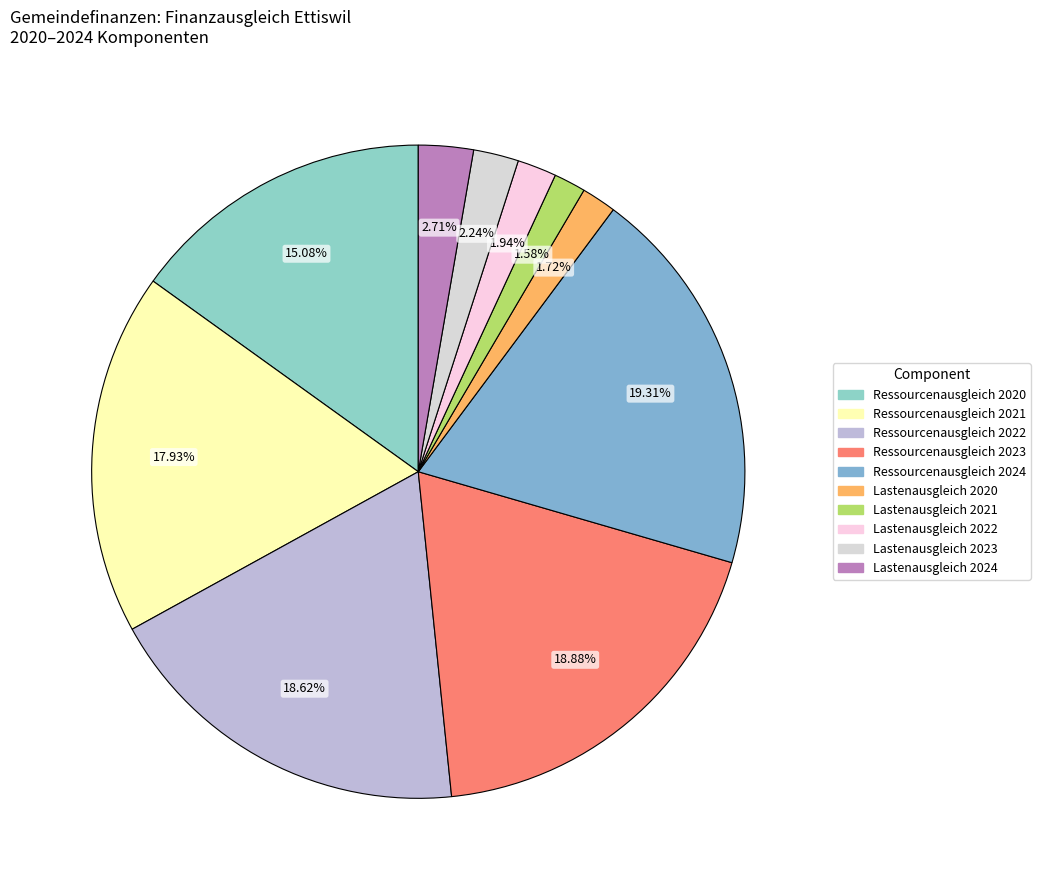

How many segments does this pie chart have?

10